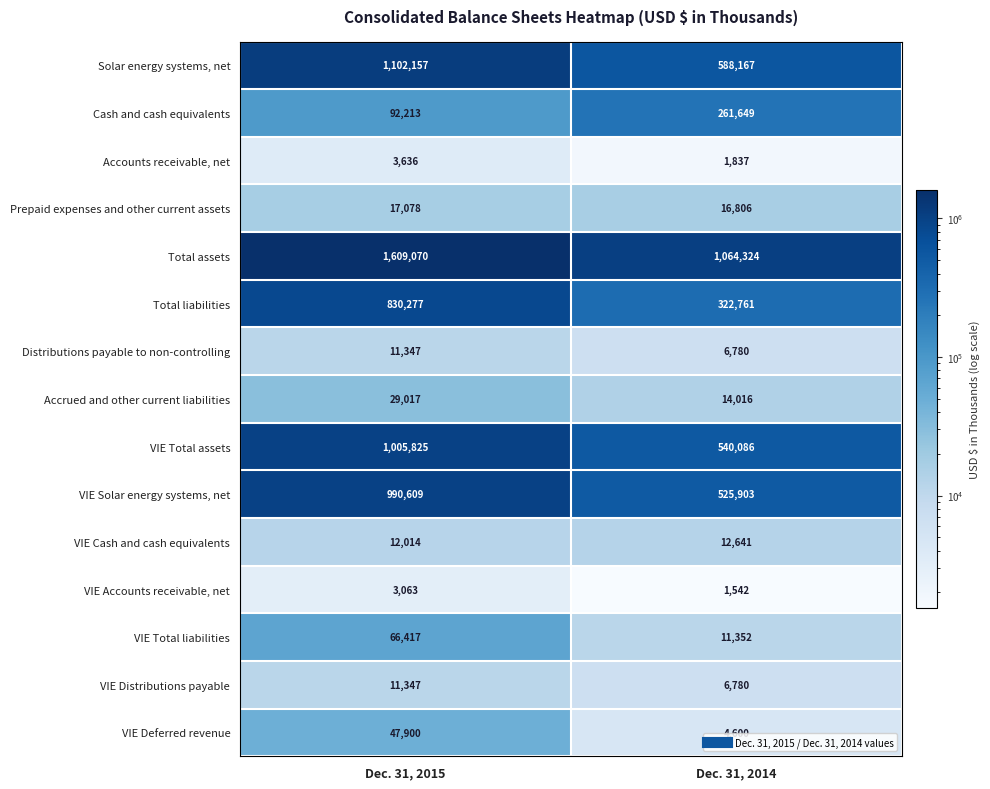

What is the total value across all series at Dec. 31, 2015?

5831970